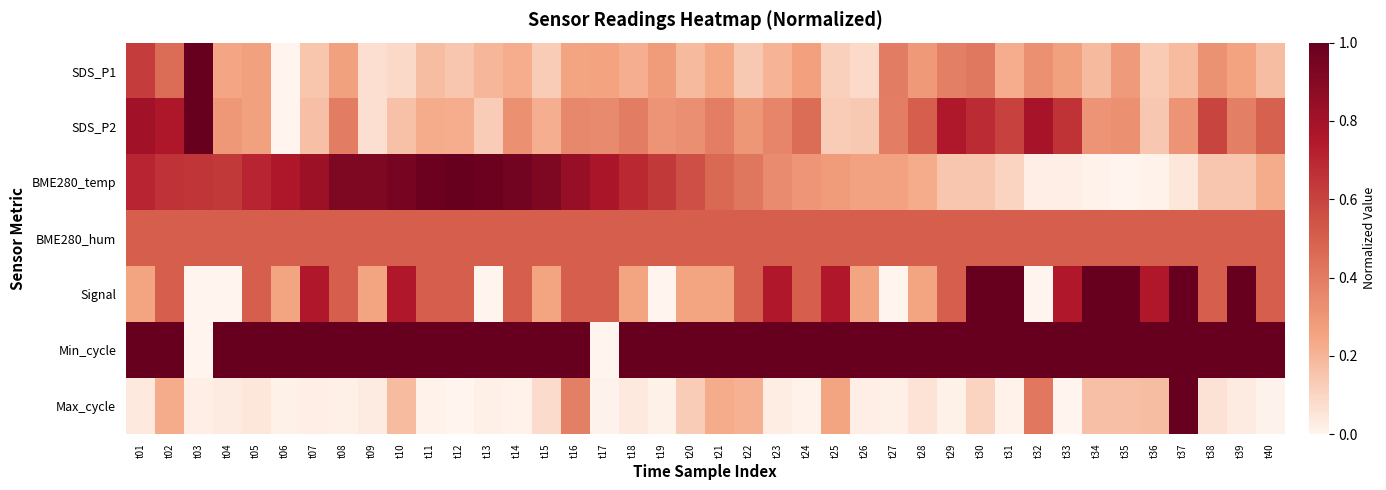

Reading left to right, transcribe all the data shown in this chart.

SDS_P1: t01=0.6	t02=0.5	t03=1.0	t04=0.2	t05=0.3	t06=0.0	t07=0.2	t08=0.3	t09=0.1	t10=0.1	t11=0.2	t12=0.1	t13=0.2	t14=0.2	t15=0.1	t16=0.3	t17=0.3	t18=0.2	t19=0.3	t20=0.2	t21=0.2	t22=0.1	t23=0.2	t24=0.3	t25=0.1	t26=0.1	t27=0.4	t28=0.3	t29=0.4	t30=0.4	t31=0.2	t32=0.3	t33=0.3	t34=0.2	t35=0.3	t36=0.1	t37=0.2	t38=0.3	t39=0.3	t40=0.2
SDS_P2: t01=0.8	t02=0.8	t03=1.0	t04=0.3	t05=0.3	t06=0.0	t07=0.2	t08=0.4	t09=0.1	t10=0.2	t11=0.2	t12=0.2	t13=0.1	t14=0.3	t15=0.2	t16=0.4	t17=0.3	t18=0.4	t19=0.3	t20=0.3	t21=0.4	t22=0.3	t23=0.4	t24=0.4	t25=0.1	t26=0.1	t27=0.4	t28=0.5	t29=0.8	t30=0.7	t31=0.6	t32=0.8	t33=0.7	t34=0.3	t35=0.3	t36=0.1	t37=0.3	t38=0.6	t39=0.4	t40=0.5
BME280_temp: t01=0.7	t02=0.7	t03=0.6	t04=0.6	t05=0.7	t06=0.8	t07=0.8	t08=0.9	t09=0.9	t10=0.9	t11=1.0	t12=1.0	t13=1.0	t14=1.0	t15=0.9	t16=0.8	t17=0.8	t18=0.7	t19=0.6	t20=0.6	t21=0.5	t22=0.4	t23=0.3	t24=0.3	t25=0.3	t26=0.3	t27=0.3	t28=0.2	t29=0.1	t30=0.1	t31=0.1	t32=0.0	t33=0.0	t34=0.0	t35=0.0	t36=0.0	t37=0.0	t38=0.1	t39=0.1	t40=0.2
BME280_hum: t01=0.5	t02=0.5	t03=0.5	t04=0.5	t05=0.5	t06=0.5	t07=0.5	t08=0.5	t09=0.5	t10=0.5	t11=0.5	t12=0.5	t13=0.5	t14=0.5	t15=0.5	t16=0.5	t17=0.5	t18=0.5	t19=0.5	t20=0.5	t21=0.5	t22=0.5	t23=0.5	t24=0.5	t25=0.5	t26=0.5	t27=0.5	t28=0.5	t29=0.5	t30=0.5	t31=0.5	t32=0.5	t33=0.5	t34=0.5	t35=0.5	t36=0.5	t37=0.5	t38=0.5	t39=0.5	t40=0.5
Signal: t01=0.2	t02=0.5	t03=0.0	t04=0.0	t05=0.5	t06=0.2	t07=0.8	t08=0.5	t09=0.2	t10=0.8	t11=0.5	t12=0.5	t13=0.0	t14=0.5	t15=0.2	t16=0.5	t17=0.5	t18=0.2	t19=0.0	t20=0.2	t21=0.2	t22=0.5	t23=0.8	t24=0.5	t25=0.8	t26=0.2	t27=0.0	t28=0.2	t29=0.5	t30=1.0	t31=1.0	t32=0.0	t33=0.8	t34=1.0	t35=1.0	t36=0.8	t37=1.0	t38=0.5	t39=1.0	t40=0.5
Min_cycle: t01=1.0	t02=1.0	t03=0.0	t04=1.0	t05=1.0	t06=1.0	t07=1.0	t08=1.0	t09=1.0	t10=1.0	t11=1.0	t12=1.0	t13=1.0	t14=1.0	t15=1.0	t16=1.0	t17=0.0	t18=1.0	t19=1.0	t20=1.0	t21=1.0	t22=1.0	t23=1.0	t24=1.0	t25=1.0	t26=1.0	t27=1.0	t28=1.0	t29=1.0	t30=1.0	t31=1.0	t32=1.0	t33=1.0	t34=1.0	t35=1.0	t36=1.0	t37=1.0	t38=1.0	t39=1.0	t40=1.0
Max_cycle: t01=0.0	t02=0.2	t03=0.0	t04=0.0	t05=0.0	t06=0.0	t07=0.0	t08=0.0	t09=0.0	t10=0.2	t11=0.0	t12=0.0	t13=0.0	t14=0.0	t15=0.1	t16=0.4	t17=0.0	t18=0.0	t19=0.0	t20=0.1	t21=0.2	t22=0.2	t23=0.0	t24=0.0	t25=0.3	t26=0.0	t27=0.0	t28=0.1	t29=0.0	t30=0.1	t31=0.0	t32=0.4	t33=0.0	t34=0.2	t35=0.2	t36=0.2	t37=1.0	t38=0.1	t39=0.0	t40=0.0